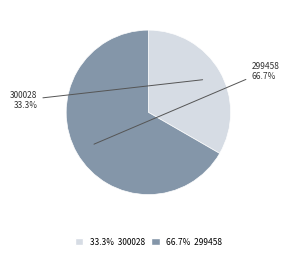

Is there a majority slice in this chart?

Yes